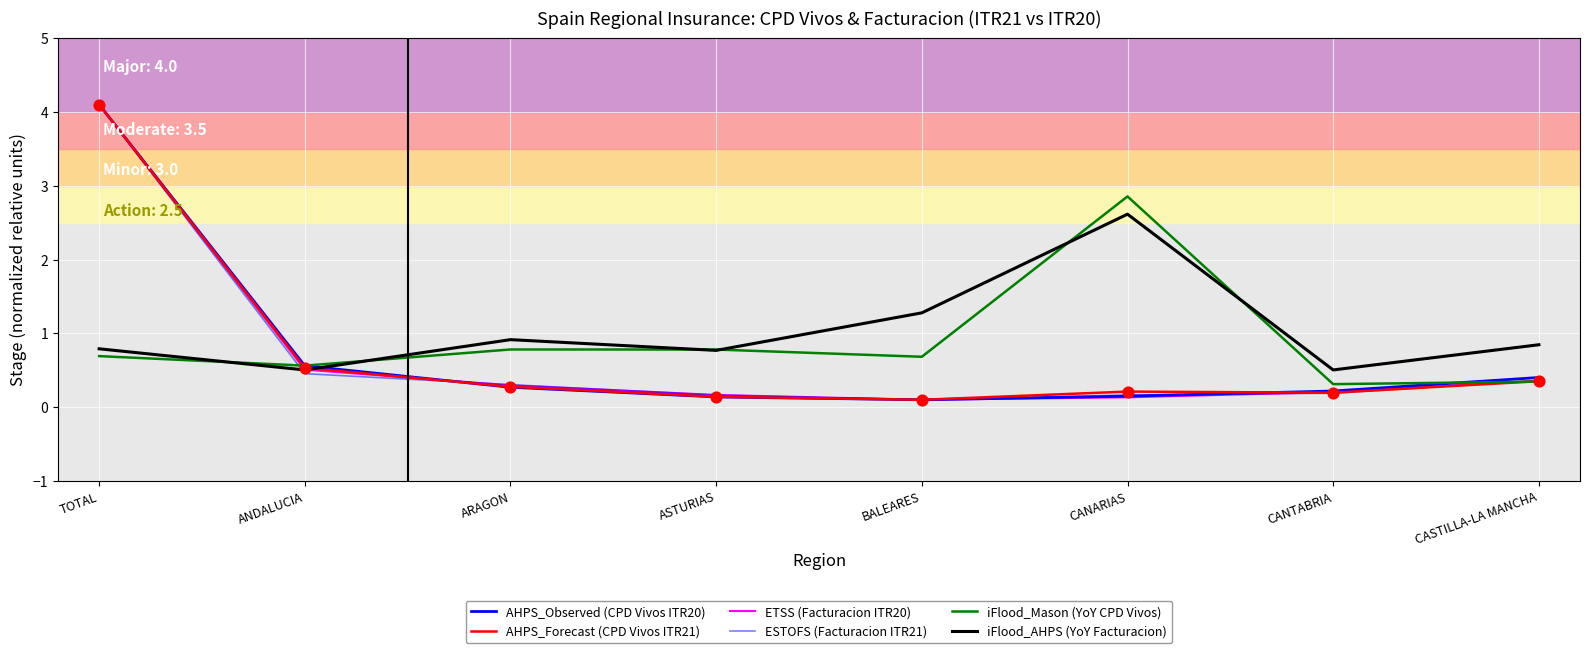

How many lines are shown in the chart?

6